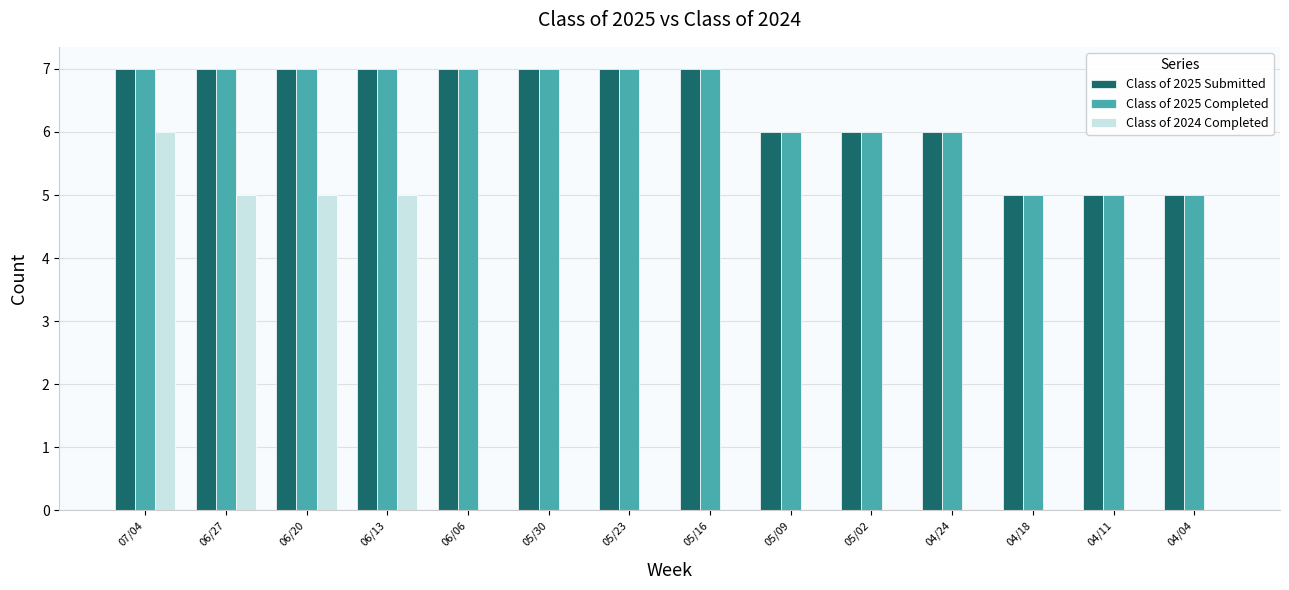

Count the number of data series in this chart.

3